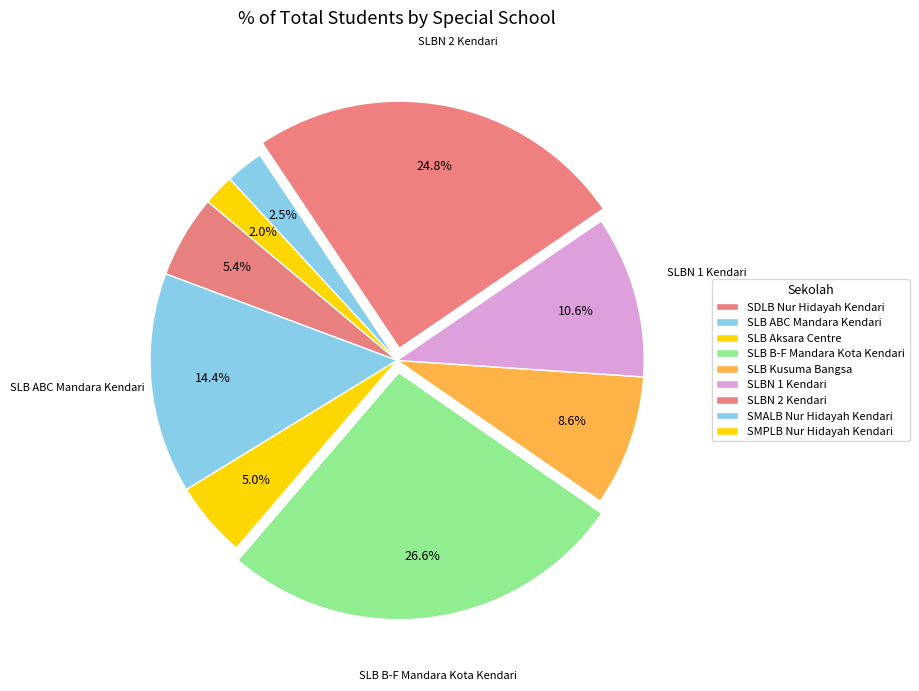

To the nearest percent, what is the combined percentage of SLB B-F Mandara Kota Kendari and SLB ABC Mandara Kendari?

41%